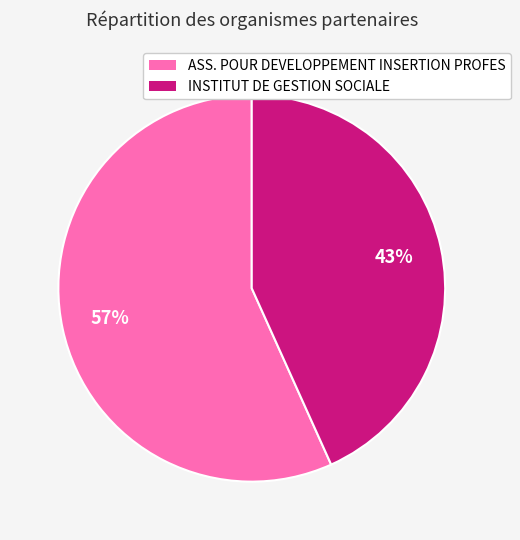

To the nearest percent, what portion does ASS. POUR DEVELOPPEMENT INSERTION PROFES represent?

57%